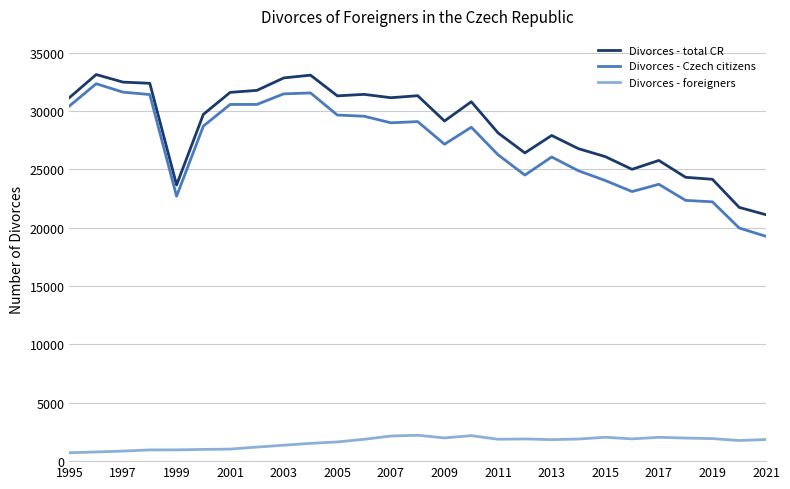

How many lines are shown in the chart?

3